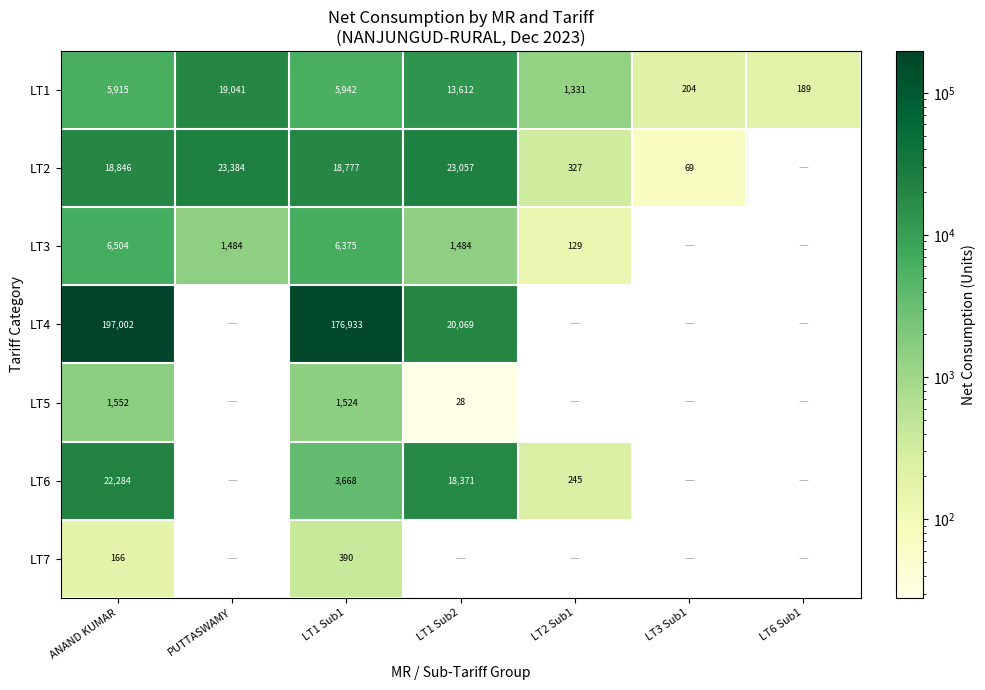

The value of LT1 at PUTTASWAMY is 31884. True or false?

False